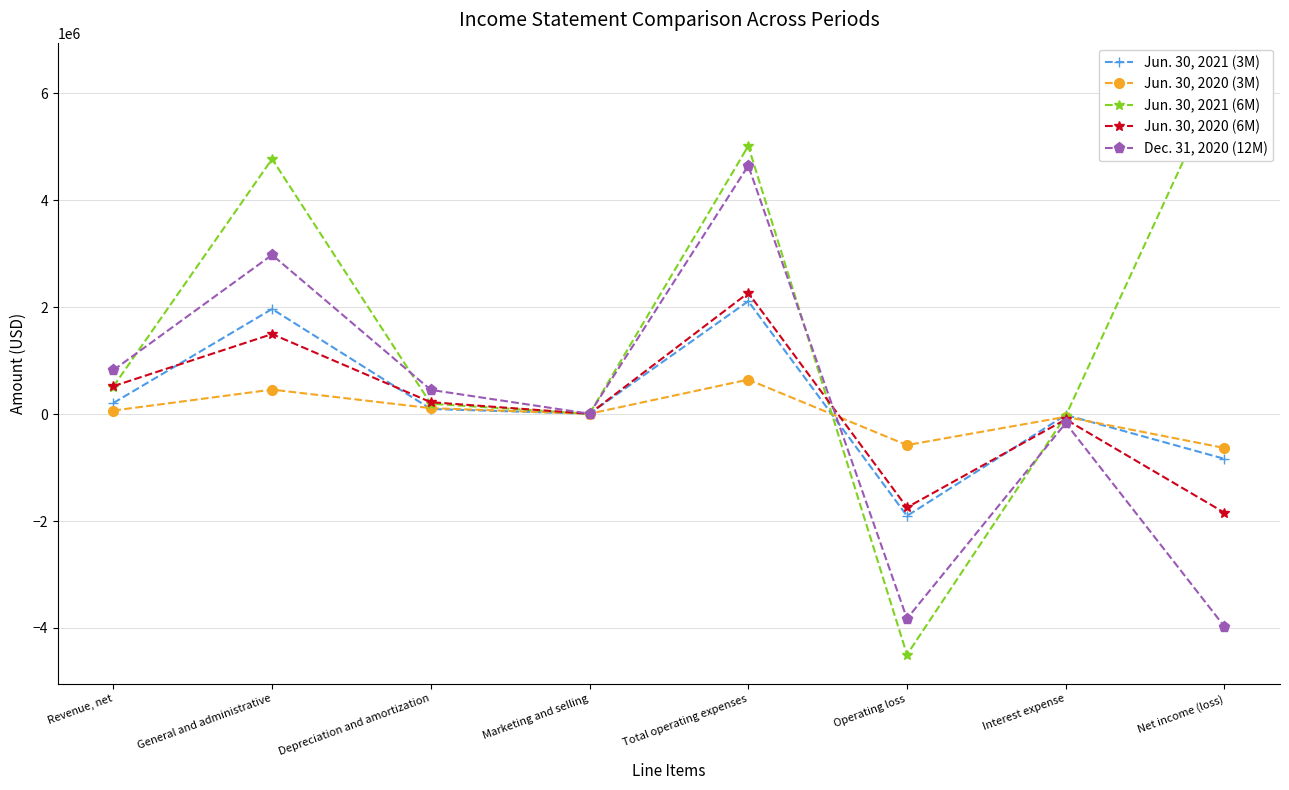

How many values in the Jun. 30, 2020 (3M) series are below 66914?

4